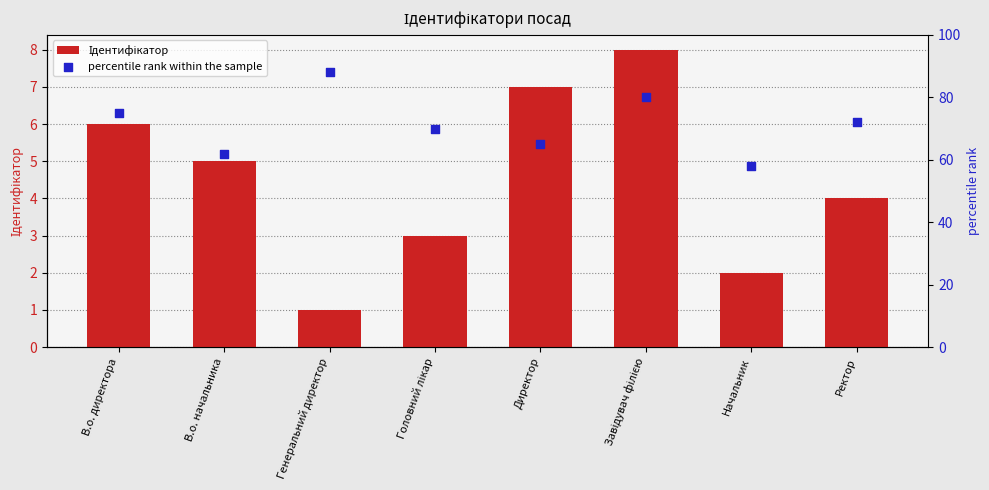

Which series contains the lowest Y value?

Ідентифікатор